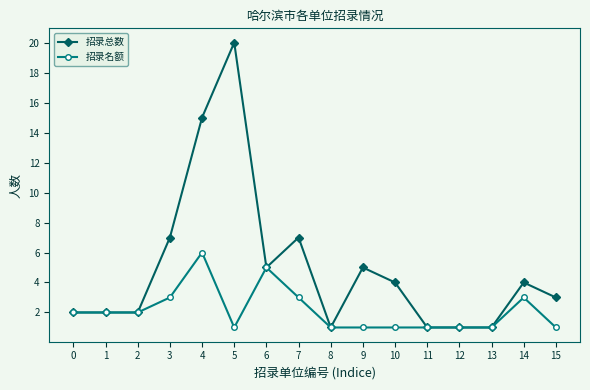

Is this an area chart (filled region under the line)?

No